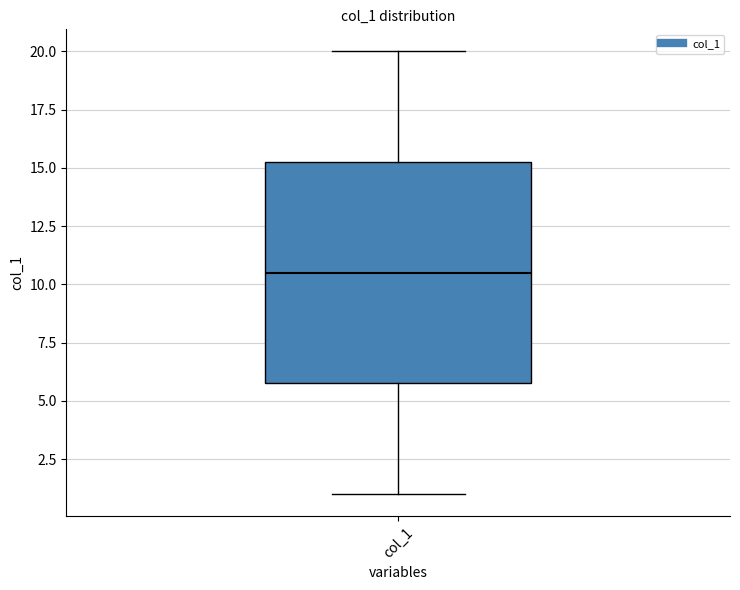

Transcribe this box plot: give where the median line is, the range the box spans, and where the two whiskers end, as read against the y-axis. The values are not printed on the chart, so give them approximately, as read against the axis.

median 10.5, box 6.0 to 15.5, whiskers 1.0 to 20.0